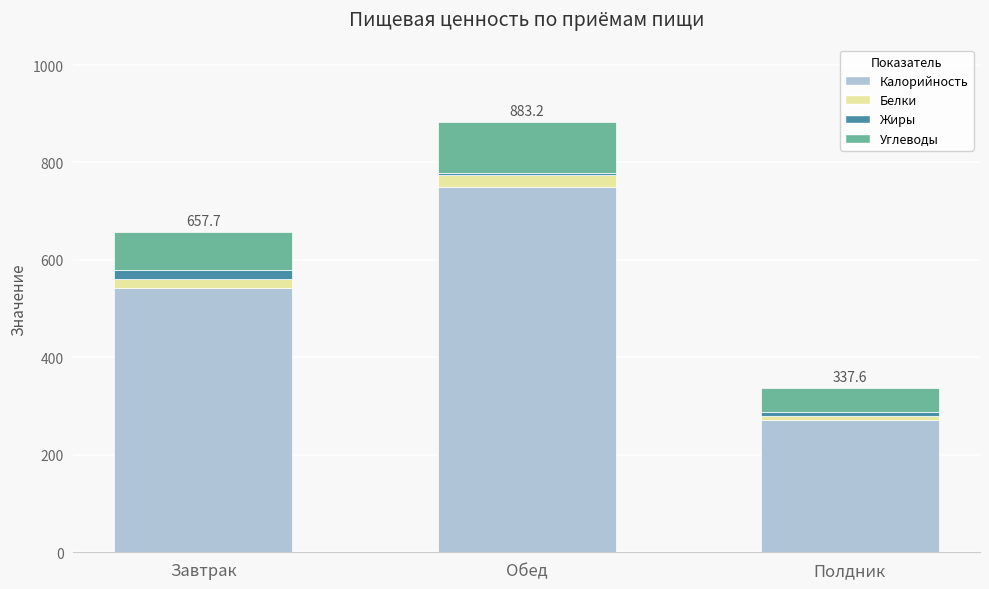

What is the difference between the maximum and minimum values in the Калорийность series?

478.3